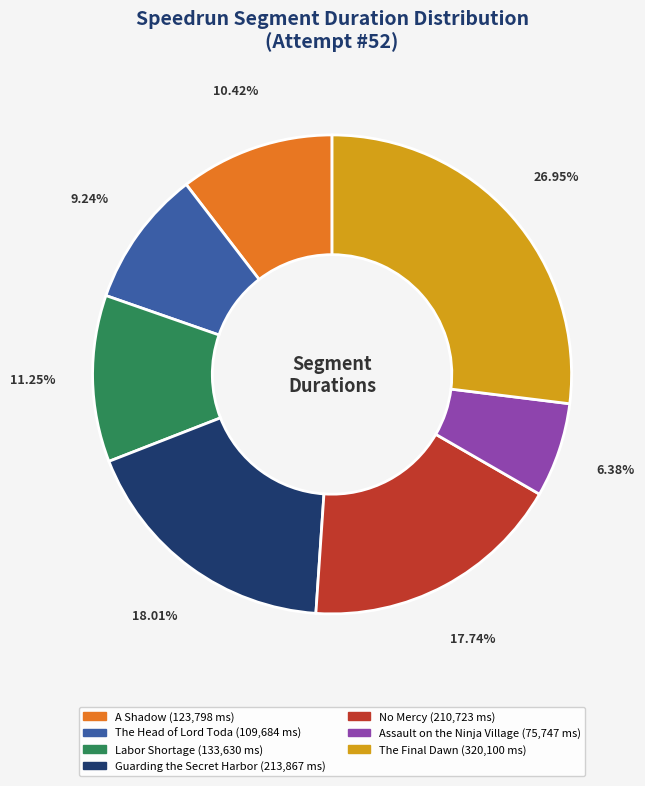

Which has a higher value, A Shadow or Assault on the Ninja Village?

A Shadow